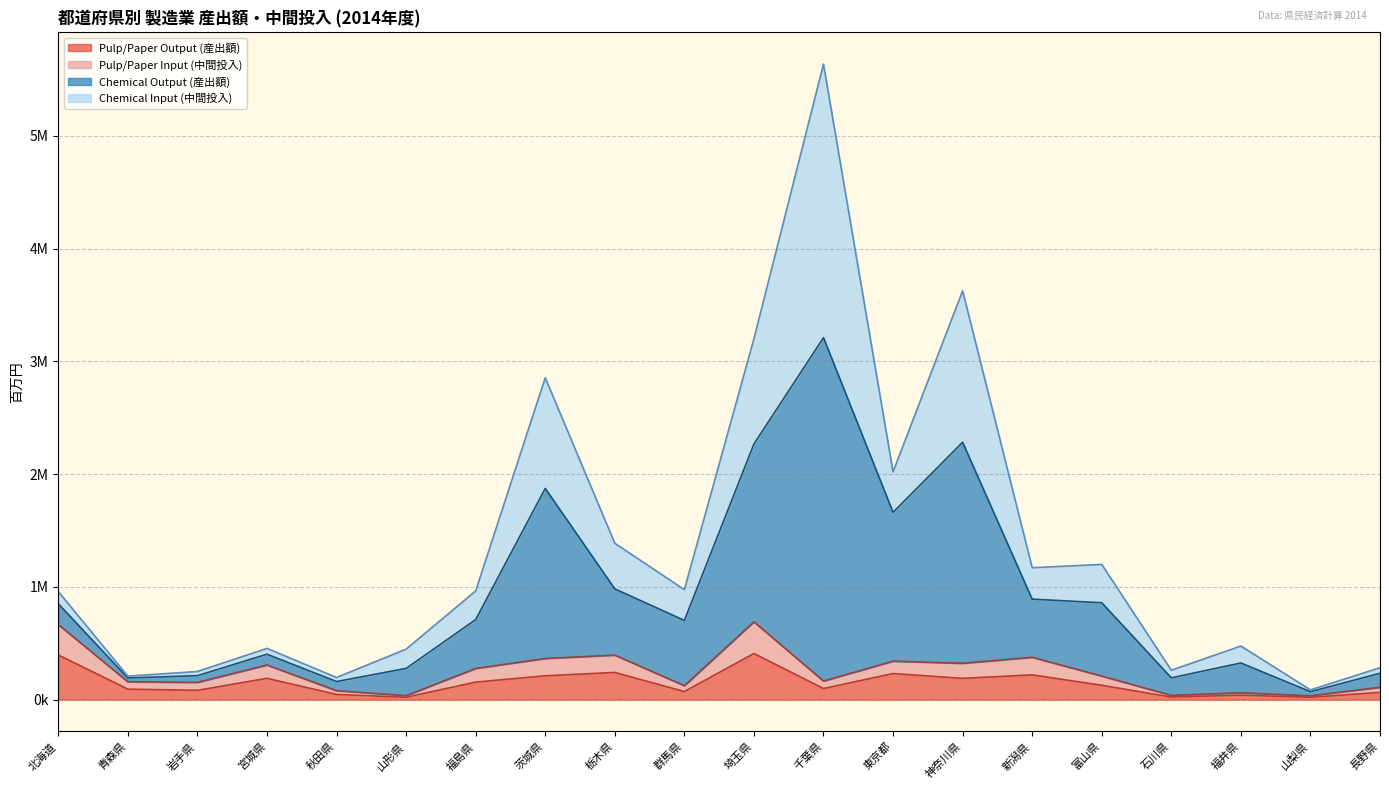

Where does the Pulp/Paper Input (中間投入) series first go above 209061?

北海道